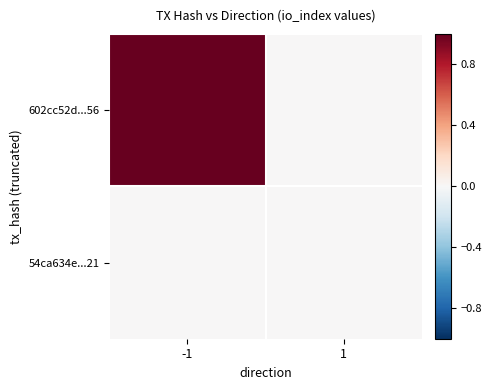

List the series in order of their peak value, highest first.

602cc52d...56, 54ca634e...21